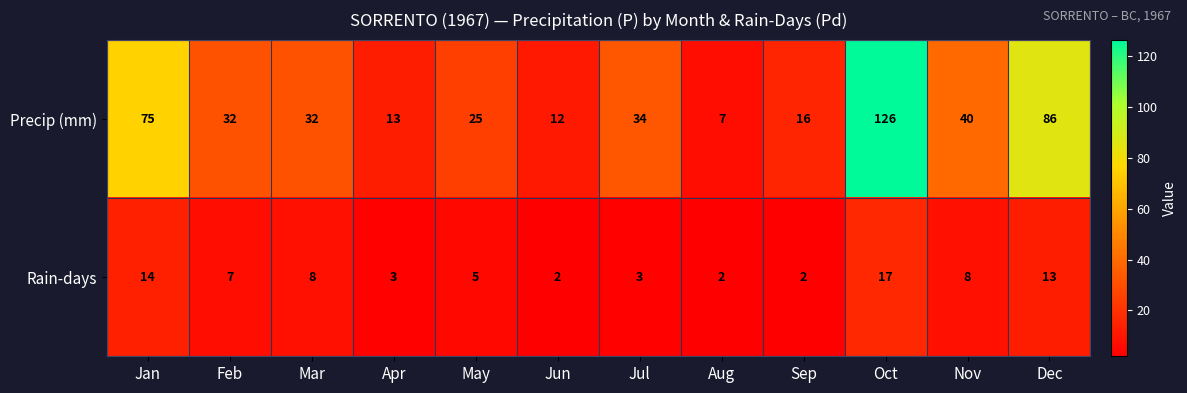

What is the difference between the maximum and minimum values in the Rain-days series?

15